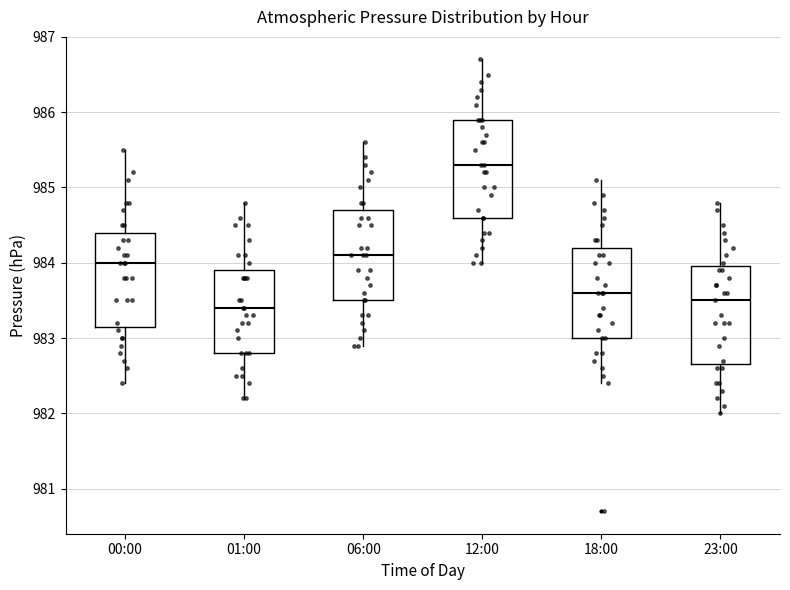

Reading left to right, transcribe this box plot: for each box, give where its median line is, the range the box spans, and where its two whiskers end, as read against the y-axis. The values are not printed on the chart, so give them approximately, as read against the axis.

00:00: median 984.0, box 983.2 to 984.4, whiskers 982.4 to 985.5
01:00: median 983.4, box 982.8 to 983.9, whiskers 982.2 to 984.8
06:00: median 984.1, box 983.5 to 984.7, whiskers 982.9 to 985.6
12:00: median 985.3, box 984.6 to 985.9, whiskers 984.0 to 986.7
18:00: median 983.6, box 983.0 to 984.2, whiskers 982.4 to 985.1
23:00: median 983.5, box 982.7 to 984.0, whiskers 982.0 to 984.8